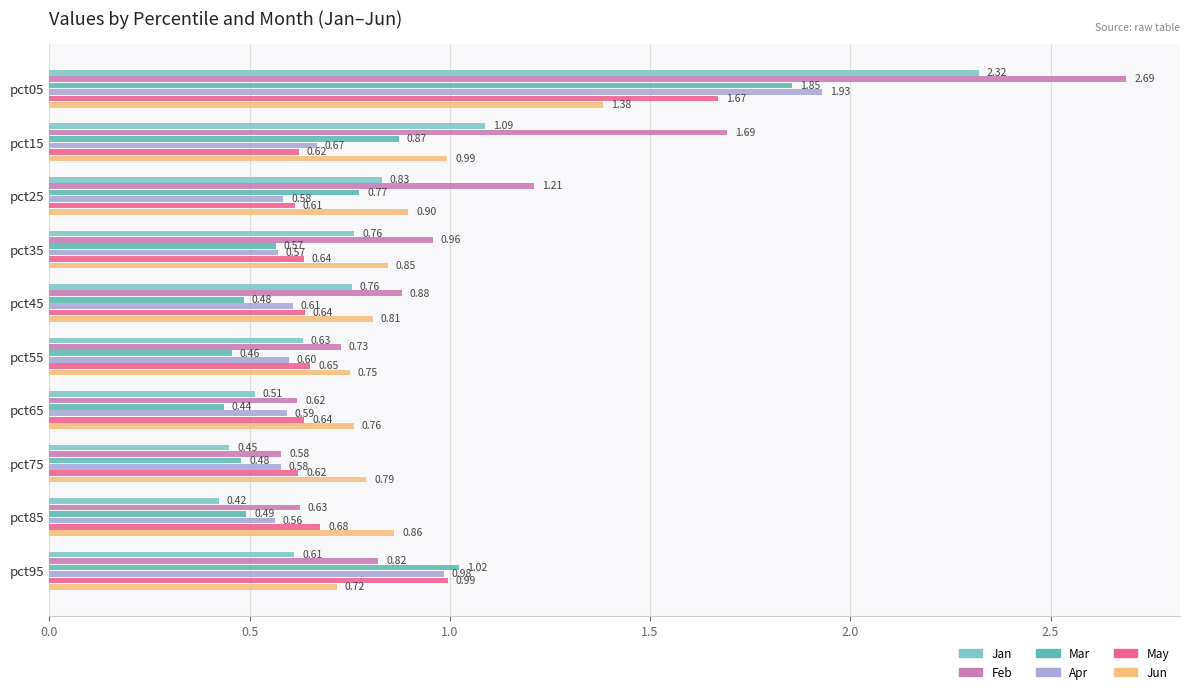

What is the total value across all series at pct35?

4.3